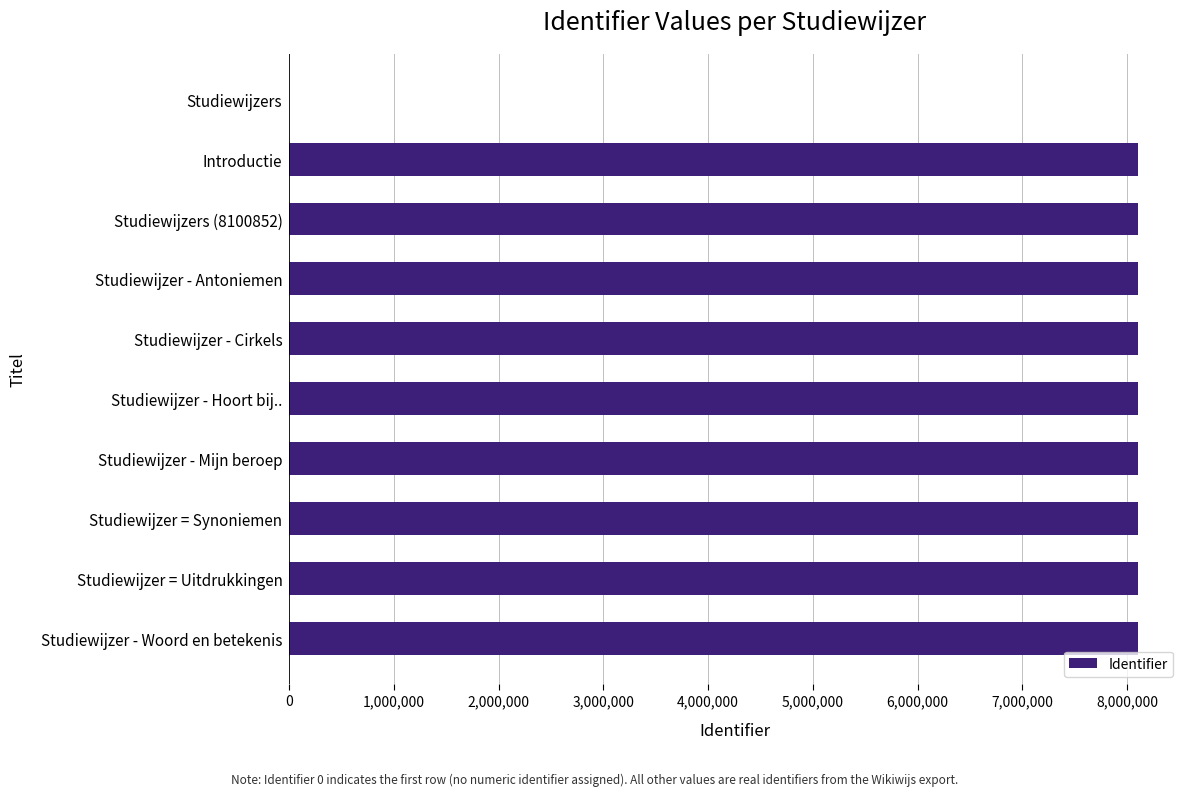

The value at Studiewijzers (8100852) is 8100852. True or false?

True